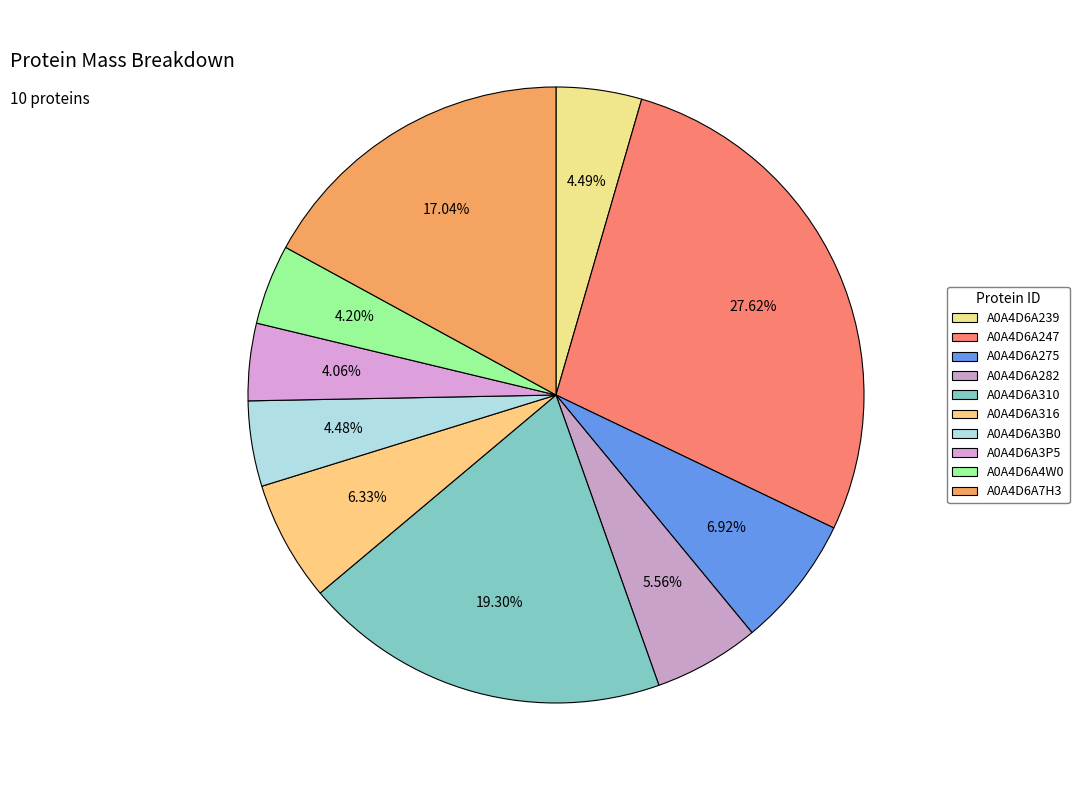

Count the number of slices in the pie.

10